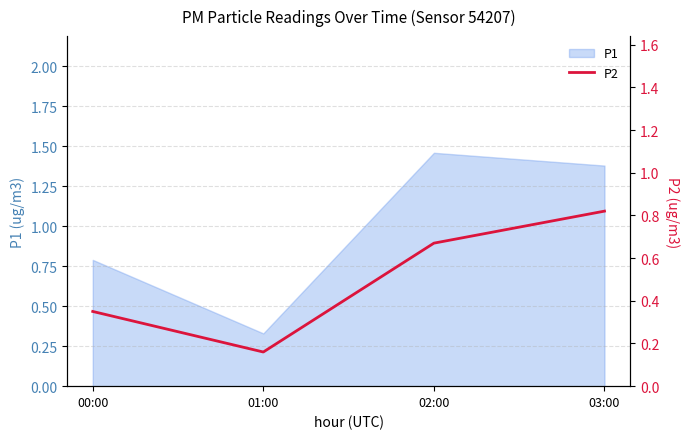

At which label does P1 reach its minimum?

01:00